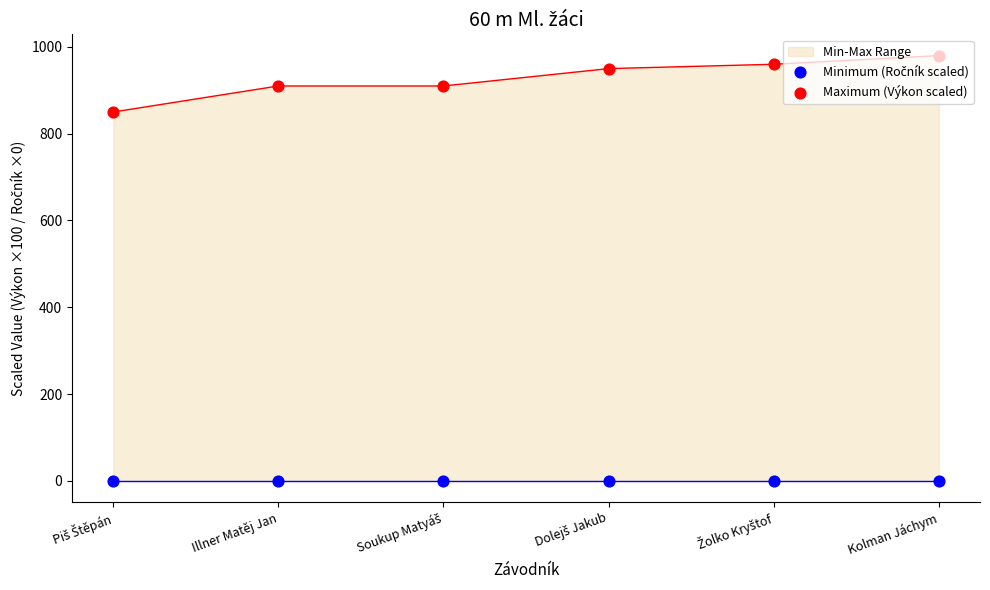

What is the total value across all series at Dolejš Jakub?

950.0